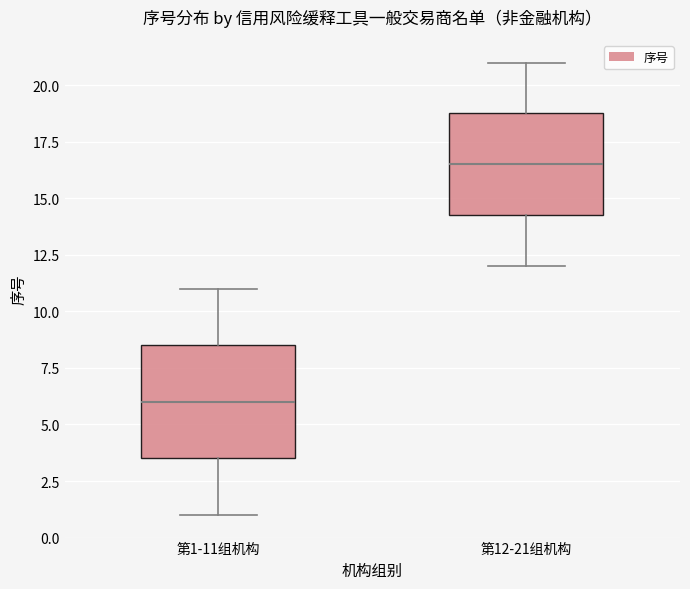

Which box is the tallest, from its lower edge to its upper edge?

第1-11组机构